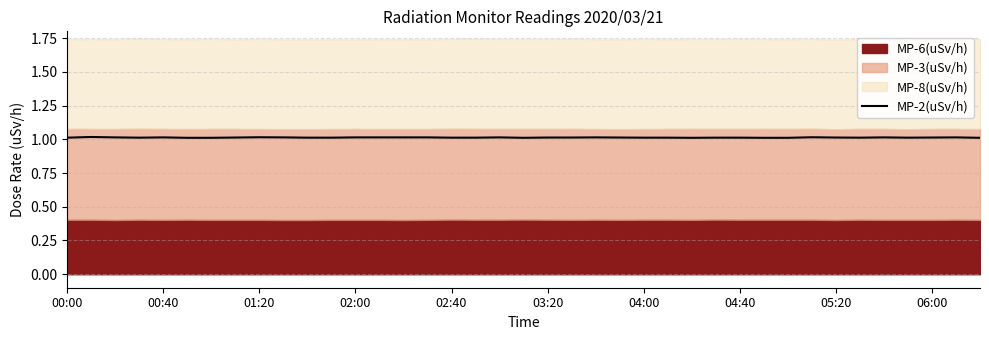

Is it true that MP-2(uSv/h) equals 1.0 at 06:00?

True